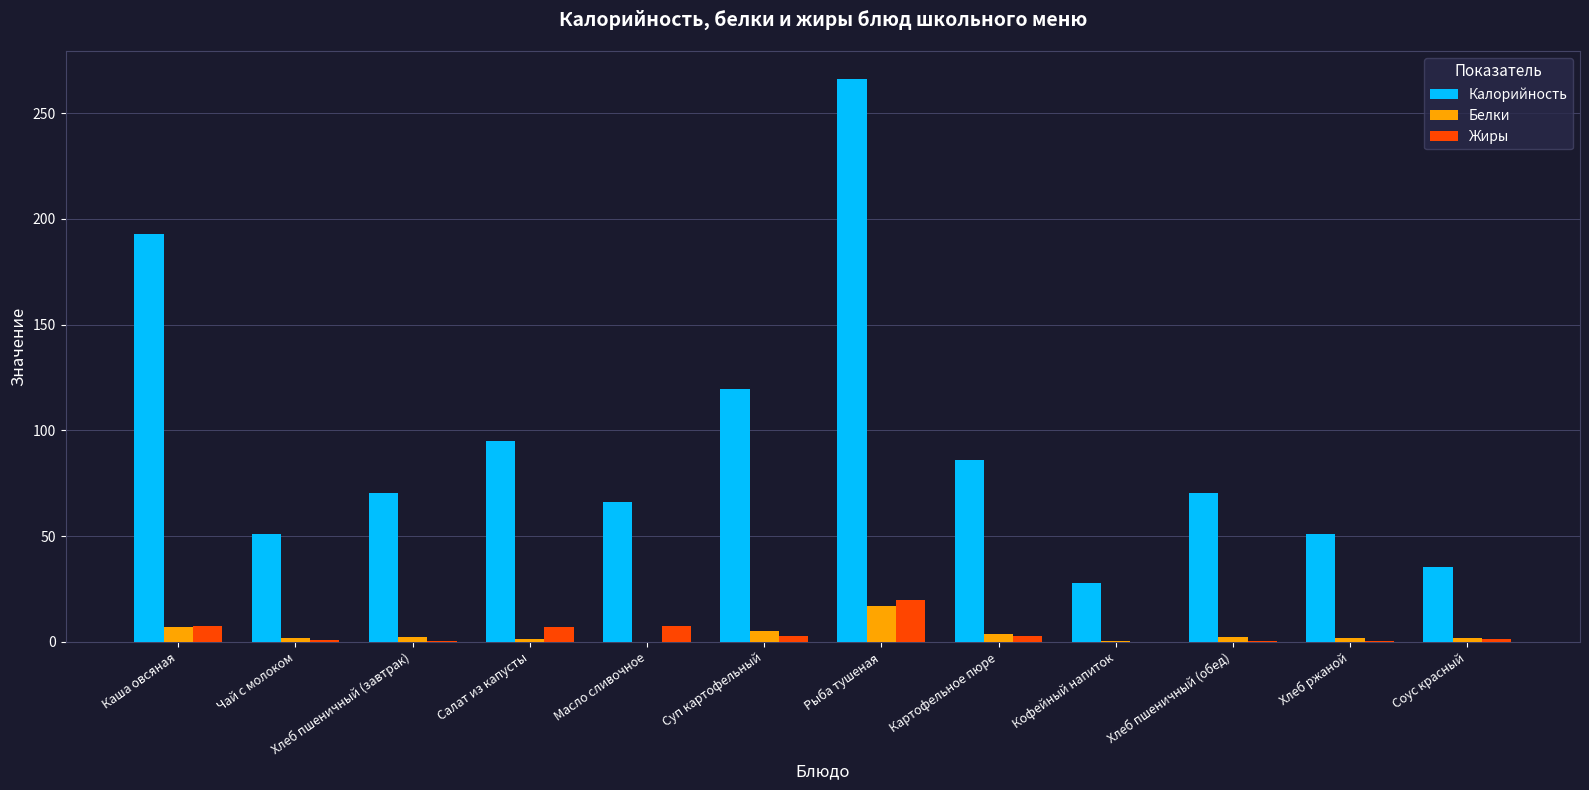

Is it true that Белки equals 3.9 at Картофельное пюре?

True